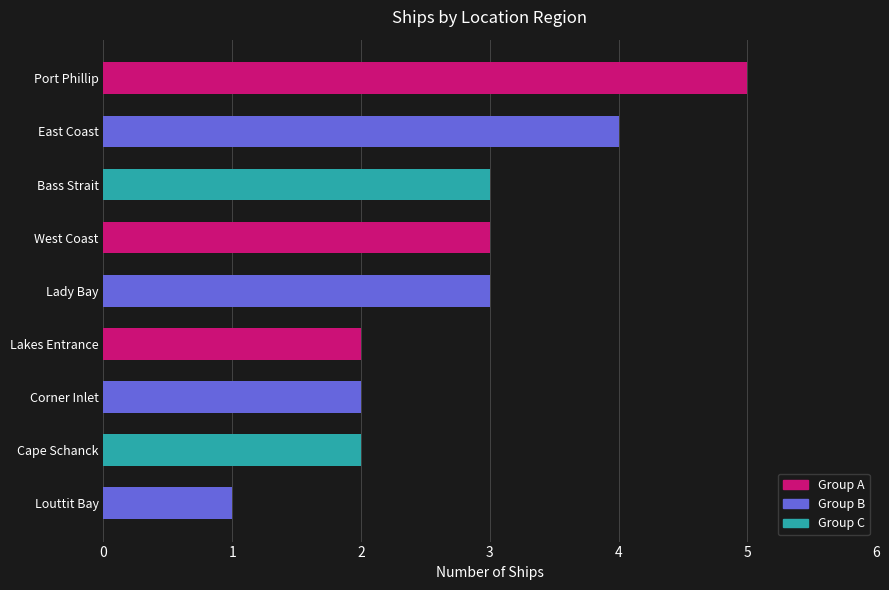

The chart shows a value of 7 at Port Phillip. True or false?

False